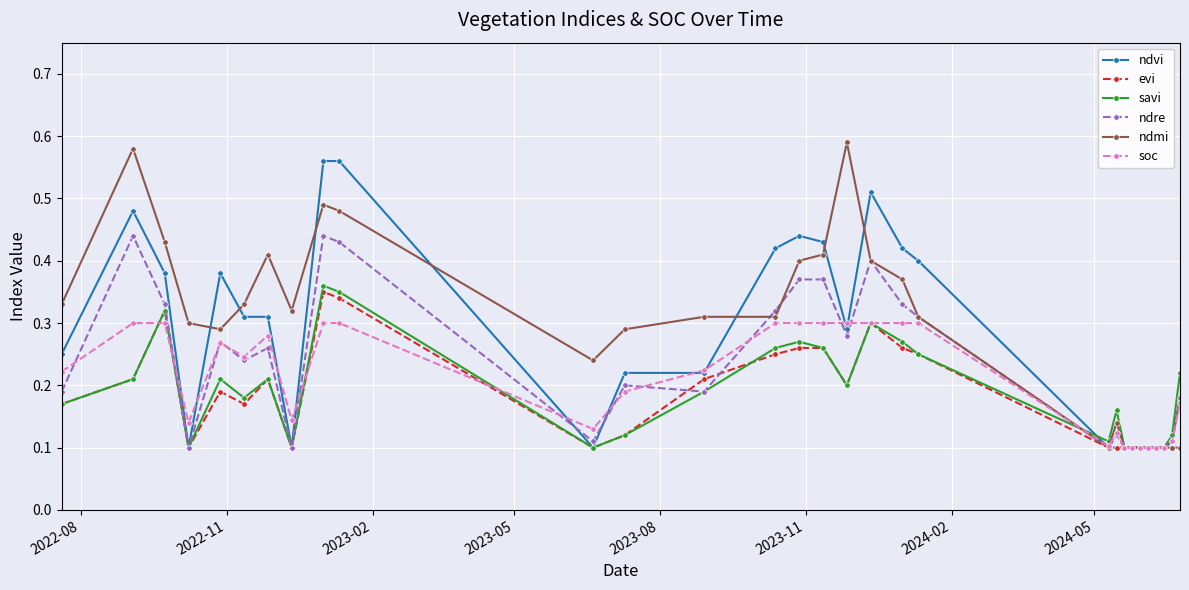

True or false: evi has more than 2 points higher than both neighbors.

True